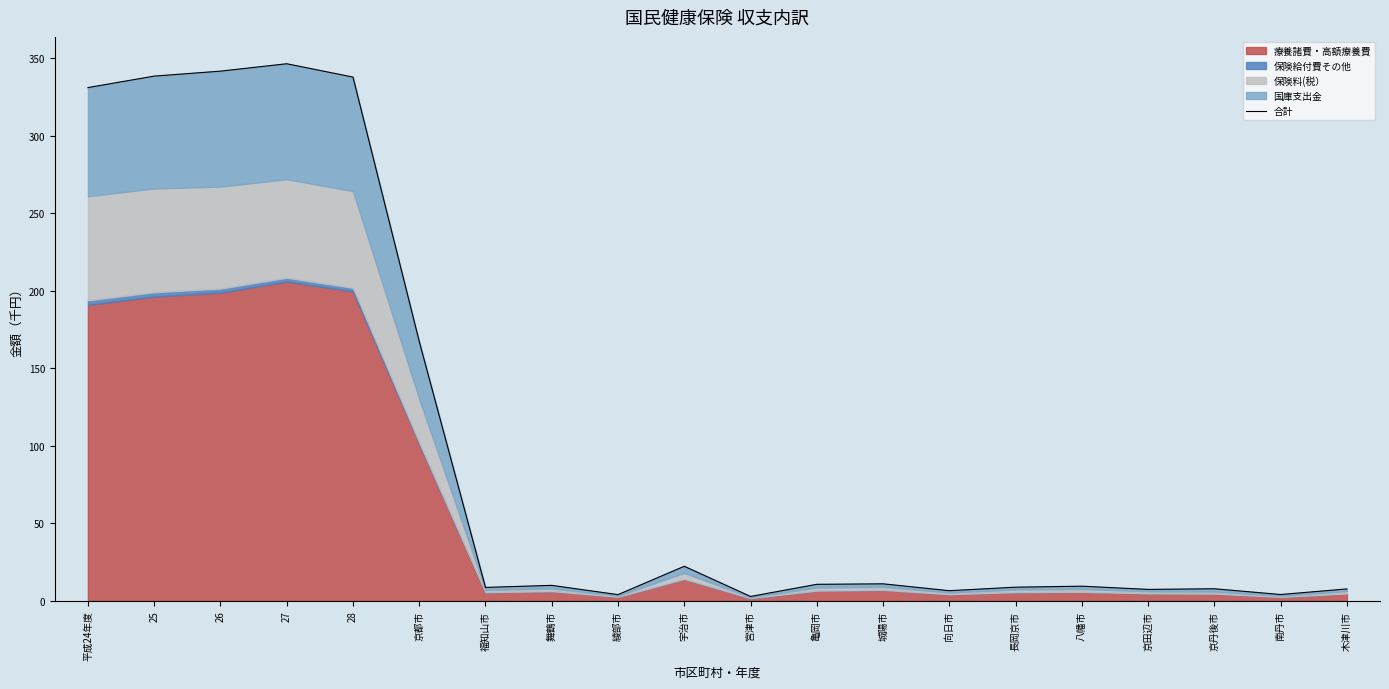

Rank the categories by value from lowest to highest.

宮津市, 綾部市, 南丹市, 向日市, 京田辺市, 木津川市, 京丹後市, 福知山市, 長岡京市, 八幡市, 舞鶴市, 亀岡市, 城陽市, 宇治市, 京都市, 平成24年度, 28, 25, 26, 27